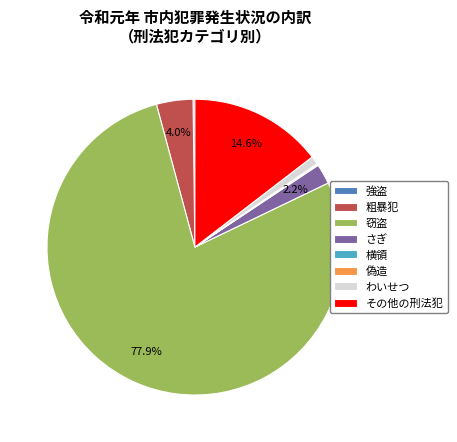

To the nearest percent, what is the difference between the 粗暴犯 and わいせつ slice percentages?

3%